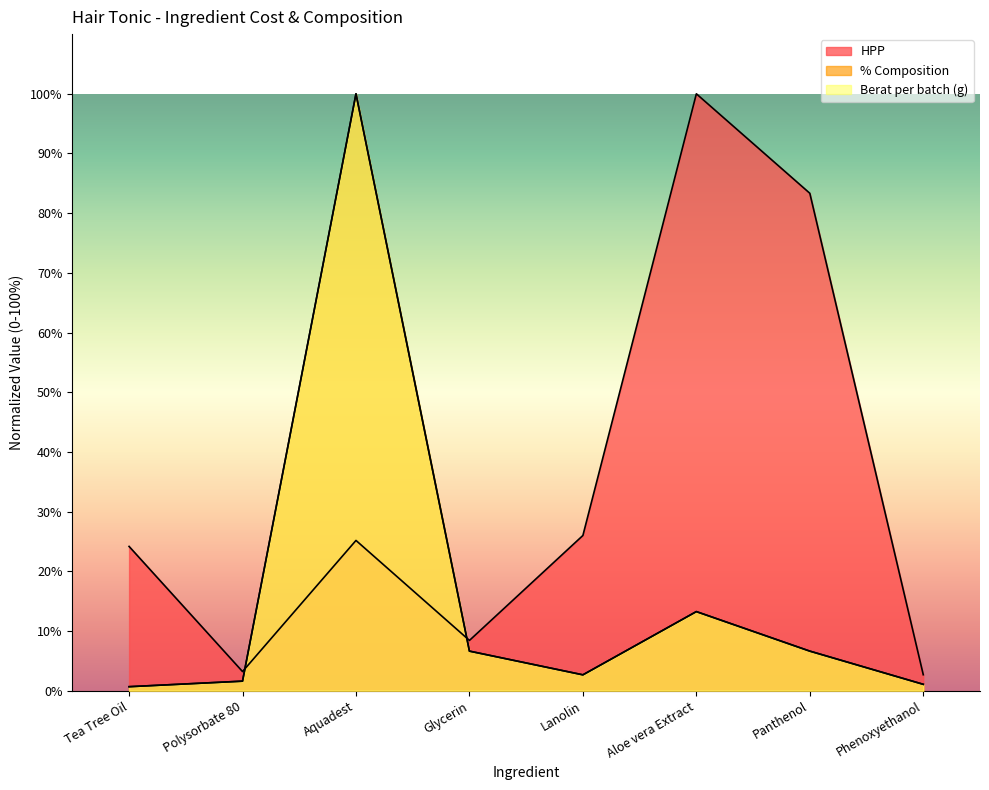

At how many categories does at least one series exceed 93?

2